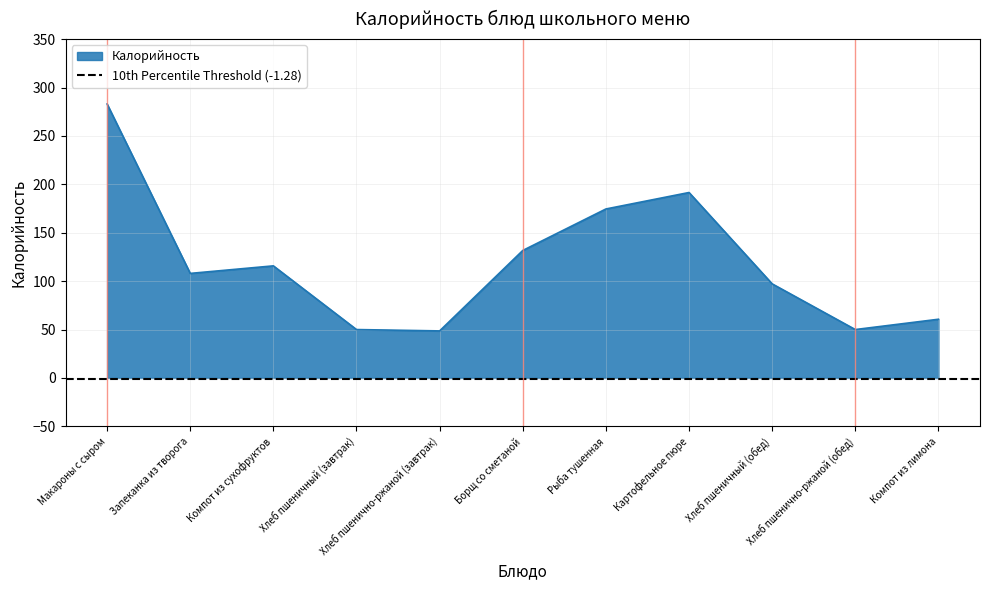

Where is the first local minimum?

Запеканка из творога